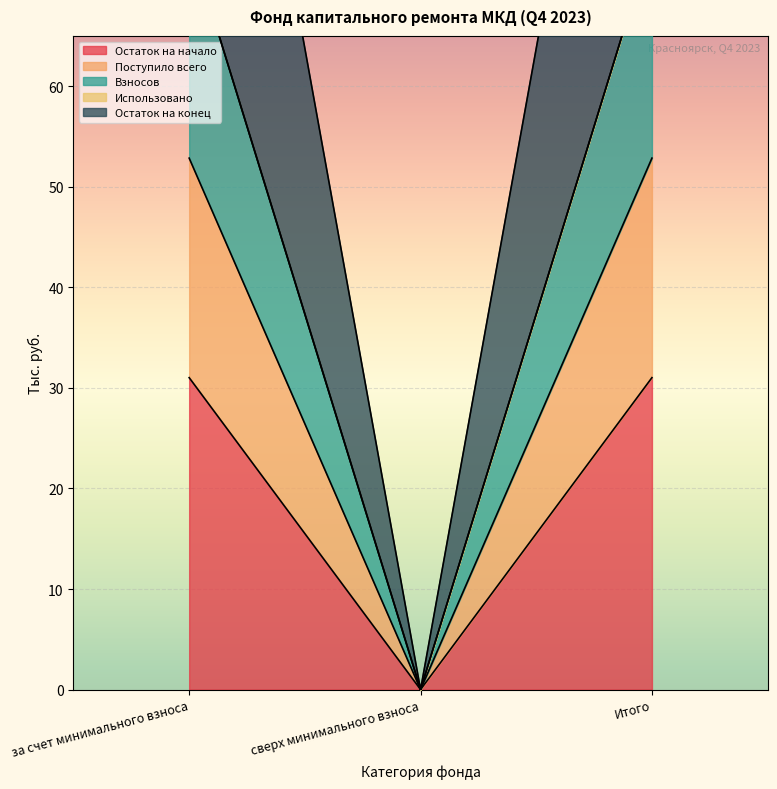

How many lines are shown in the chart?

4